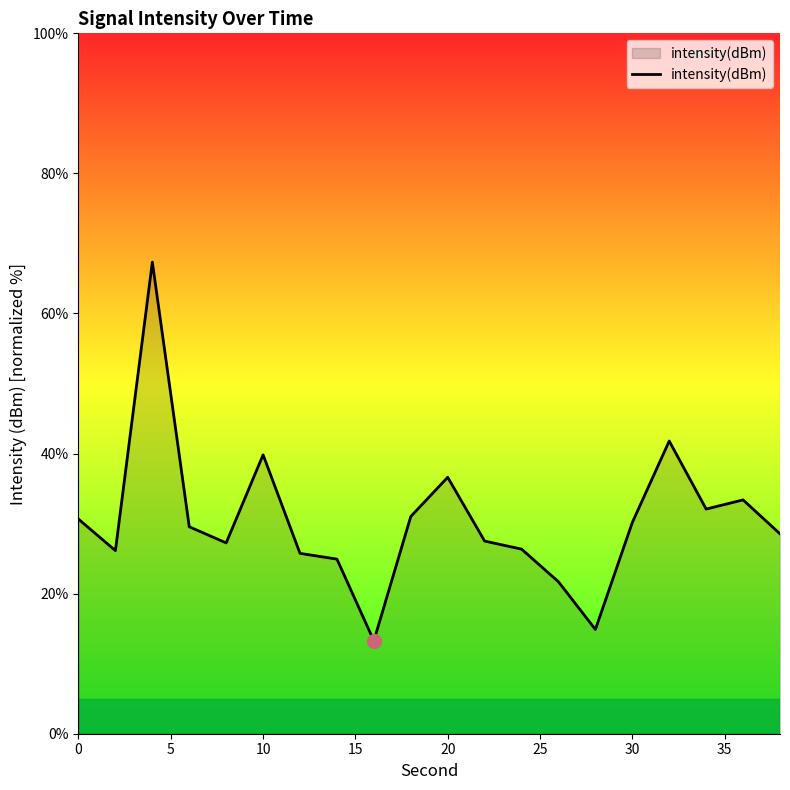

What is the difference between the maximum and minimum values?

54.1